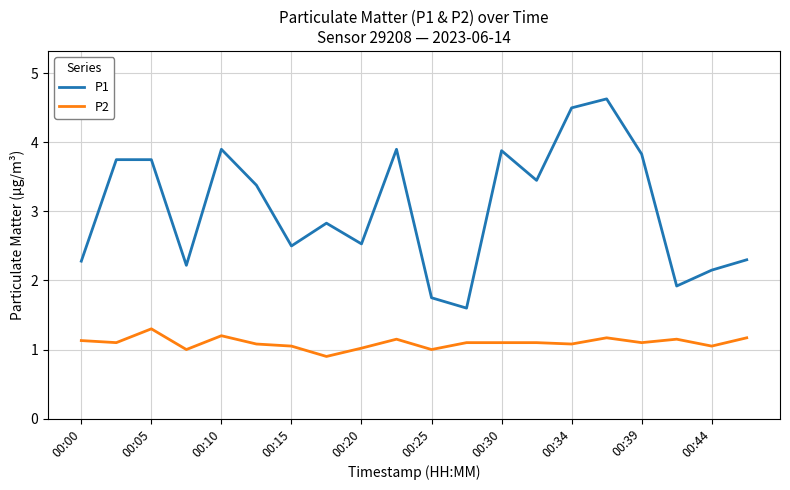

What is the difference between the maximum and minimum values in the P2 series?

0.4